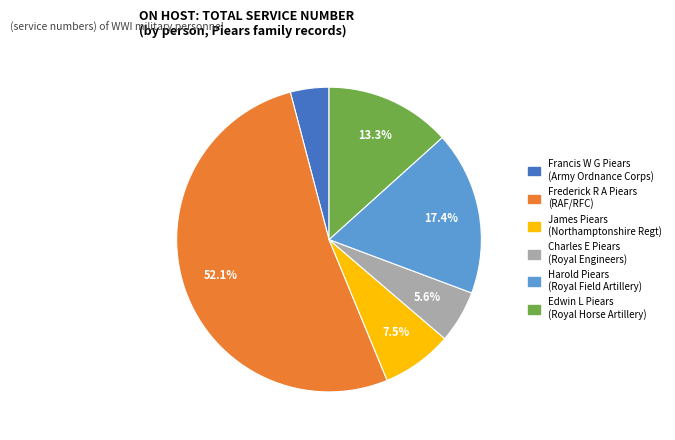

Is there any slice that represents more than half of the pie?

Yes